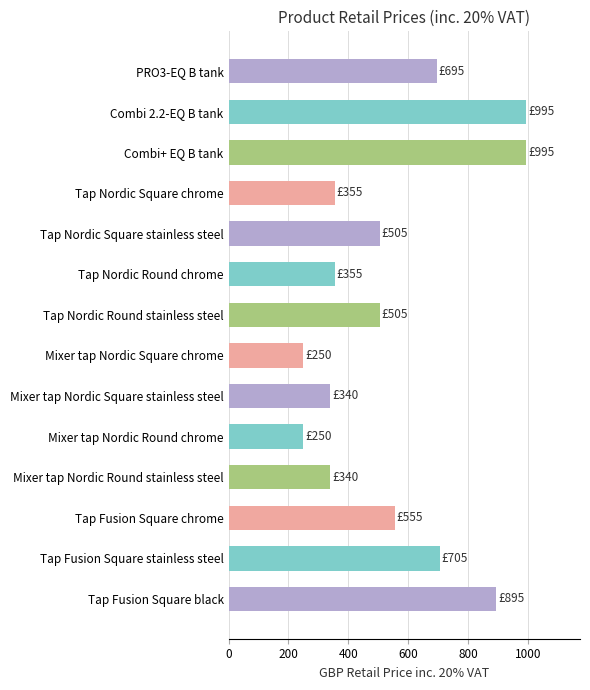

What is the value of the 2nd bar from the top?

995